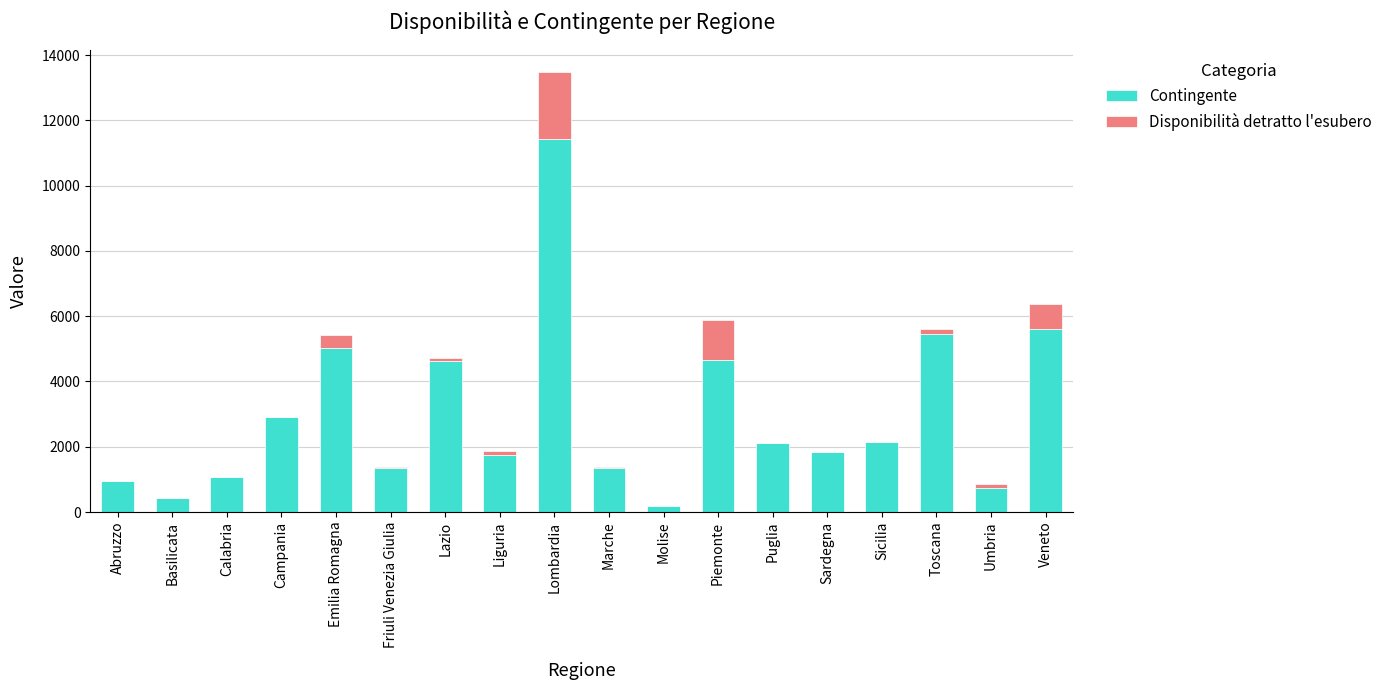

The value of Contingente at Calabria is 1085. True or false?

True